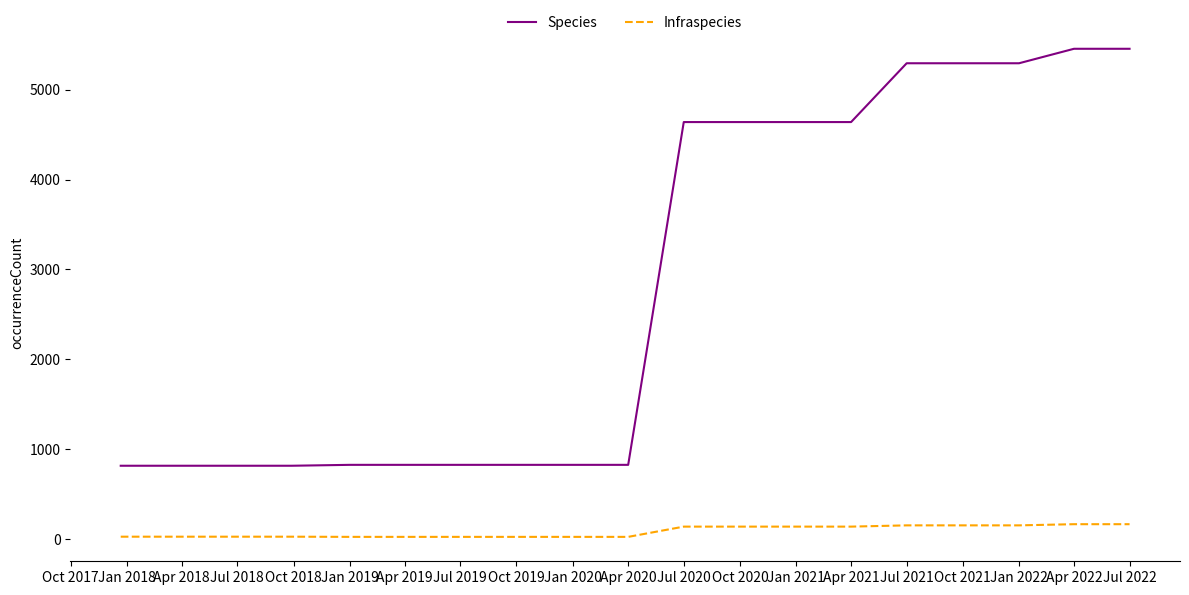

Which series has the largest range (max minus min)?

Species